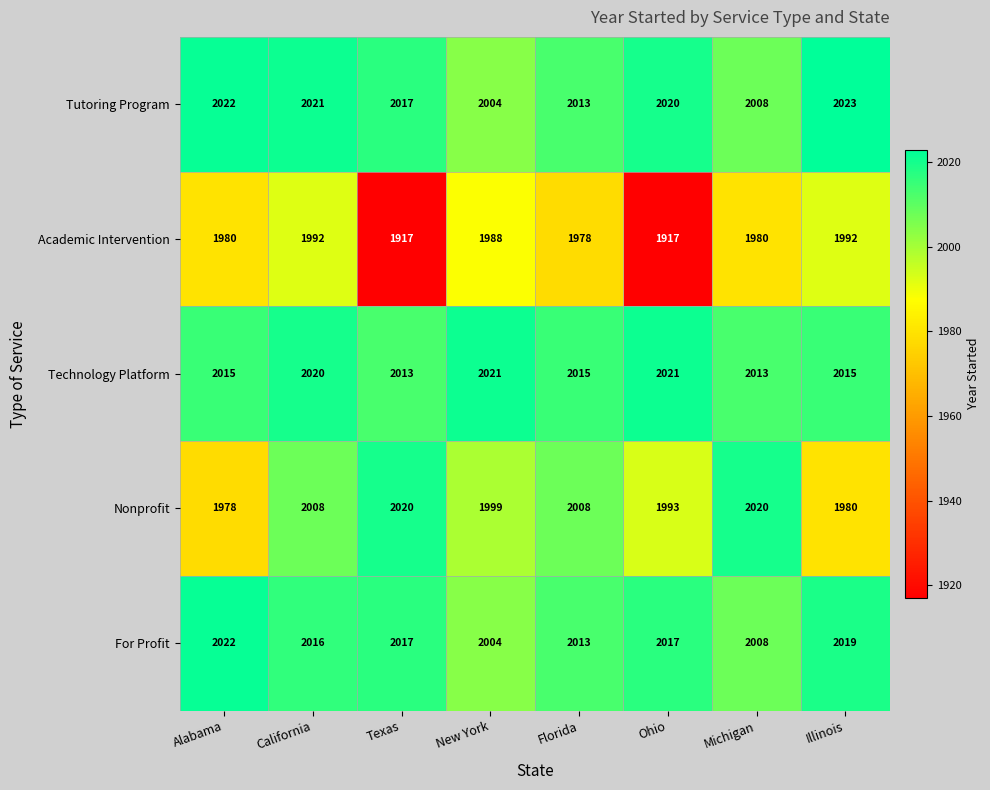

List the labels in order of Tutoring Program value, largest first.

Illinois, Alabama, California, Ohio, Texas, Florida, Michigan, New York